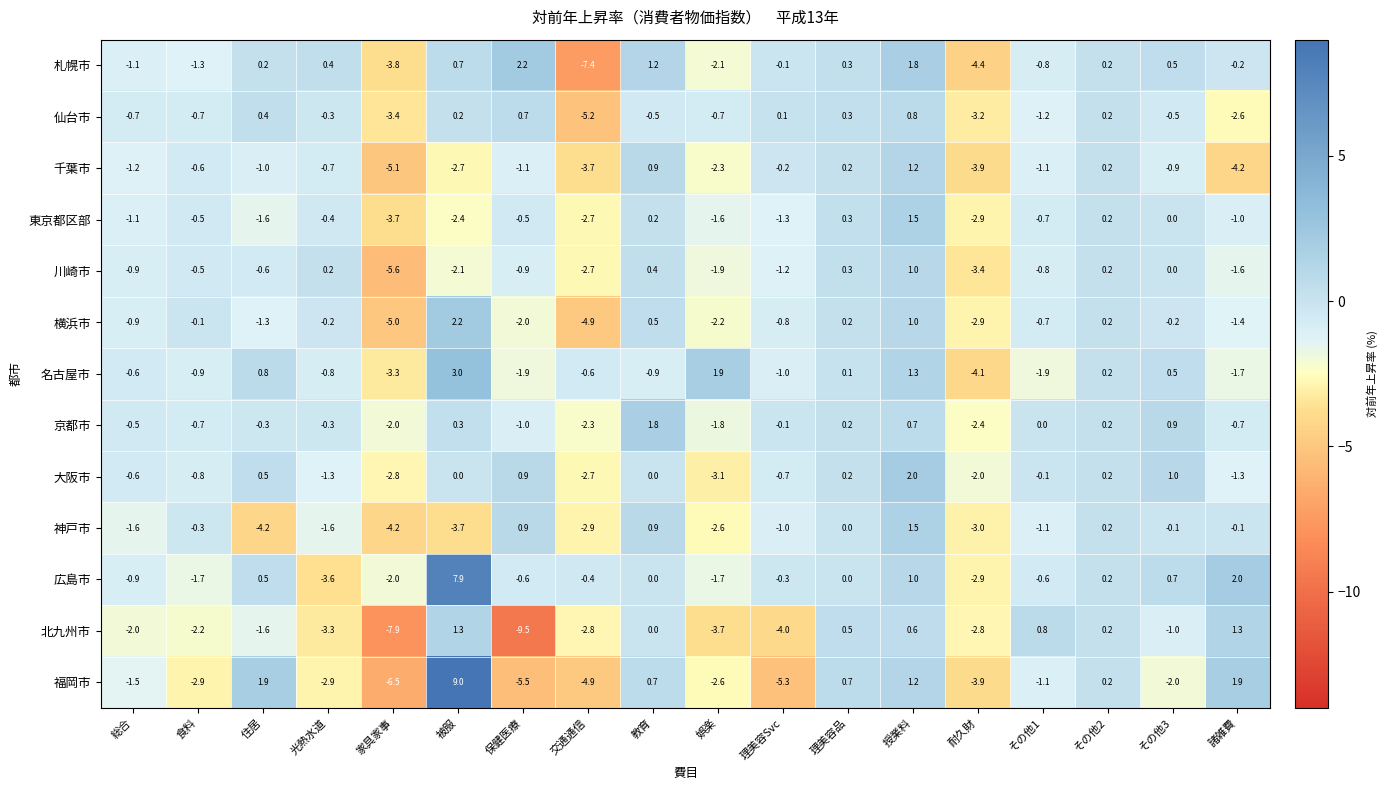

What is the spread (max minus min) of values at 光熱水道?

4.0